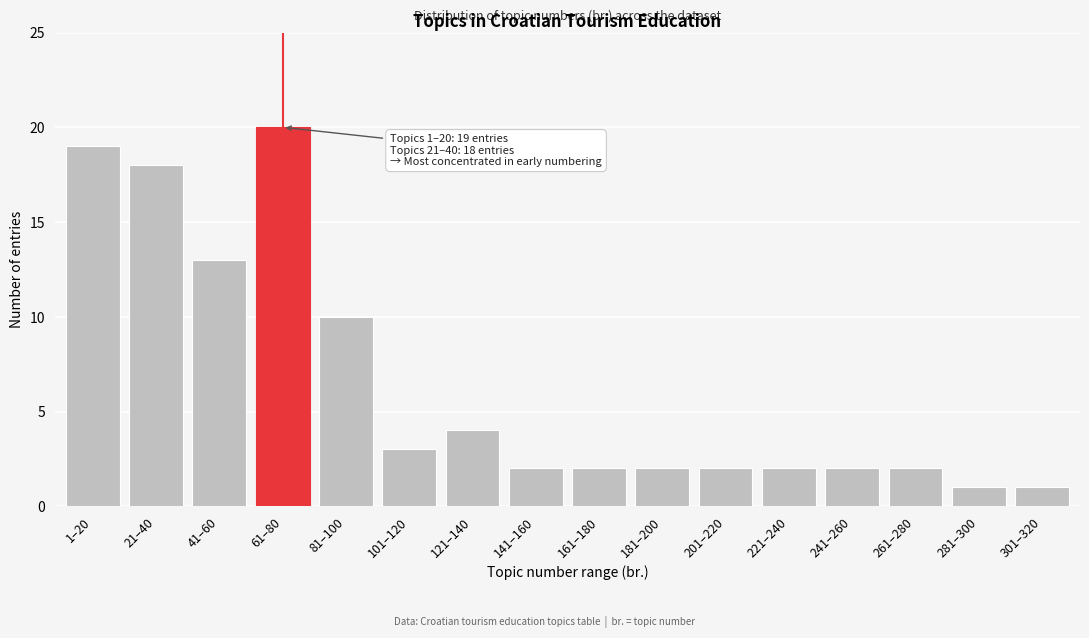

Reading right to left, transcribe all the data shown in this chart.

301–320=1	281–300=1	261–280=2	241–260=2	221–240=2	201–220=2	181–200=2	161–180=2	141–160=2	121–140=4	101–120=3	81–100=10	61–80=20	41–60=13	21–40=18	1–20=19